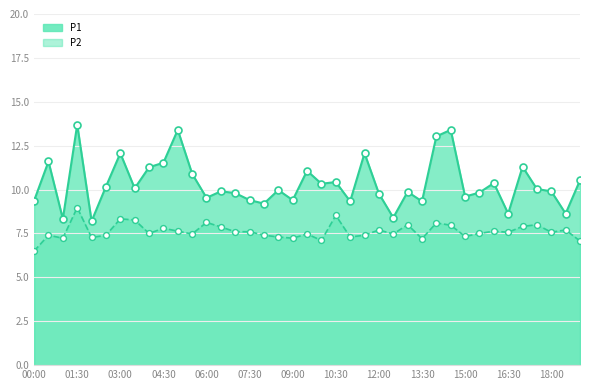

Which series has the largest total across all categories?

P1